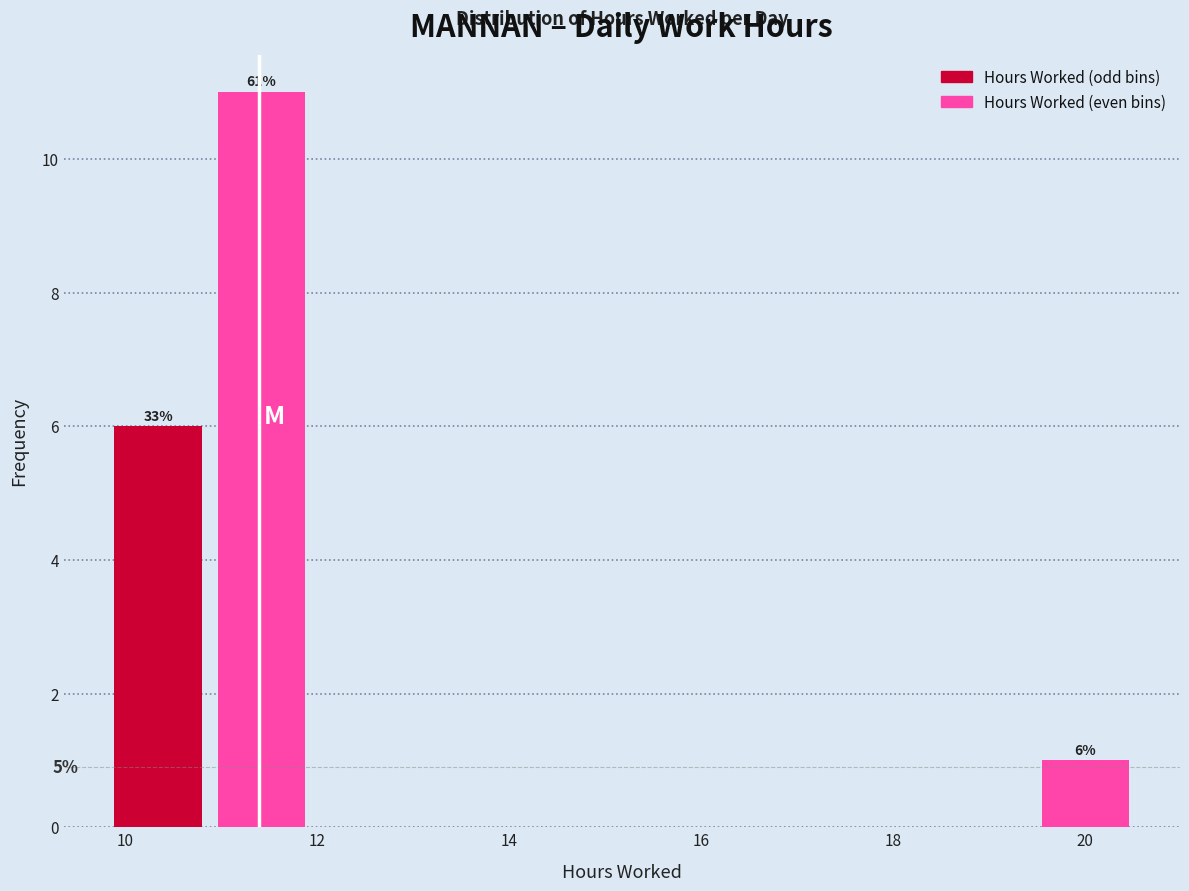

Which range on the x-axis has the tallest bar?

10.8 to 12.0